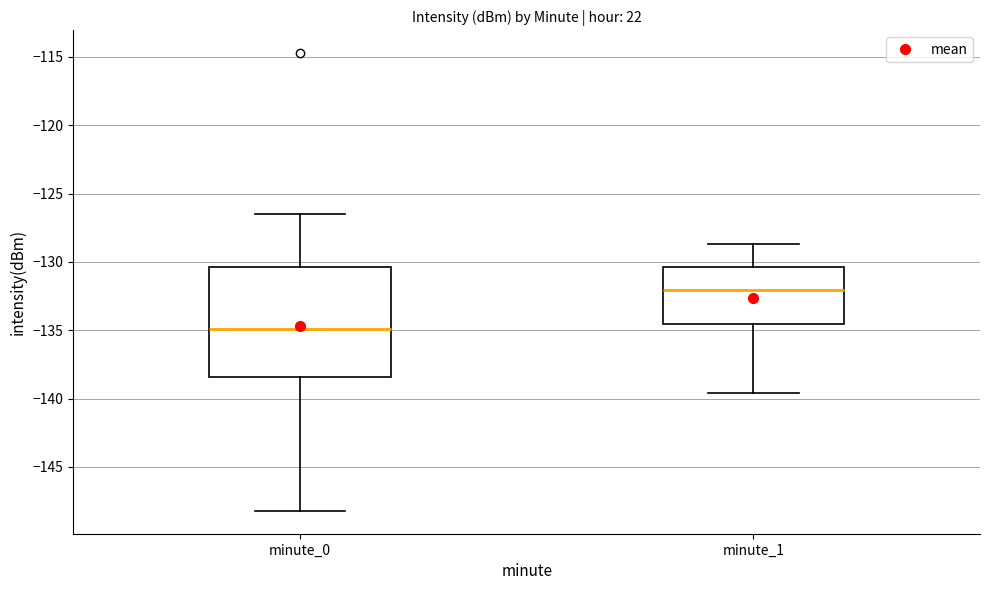

Where is the lower edge of the box for minute_1 on the y-axis? The values are not printed on the chart, so give them approximately, as read against the axis.

-134.5